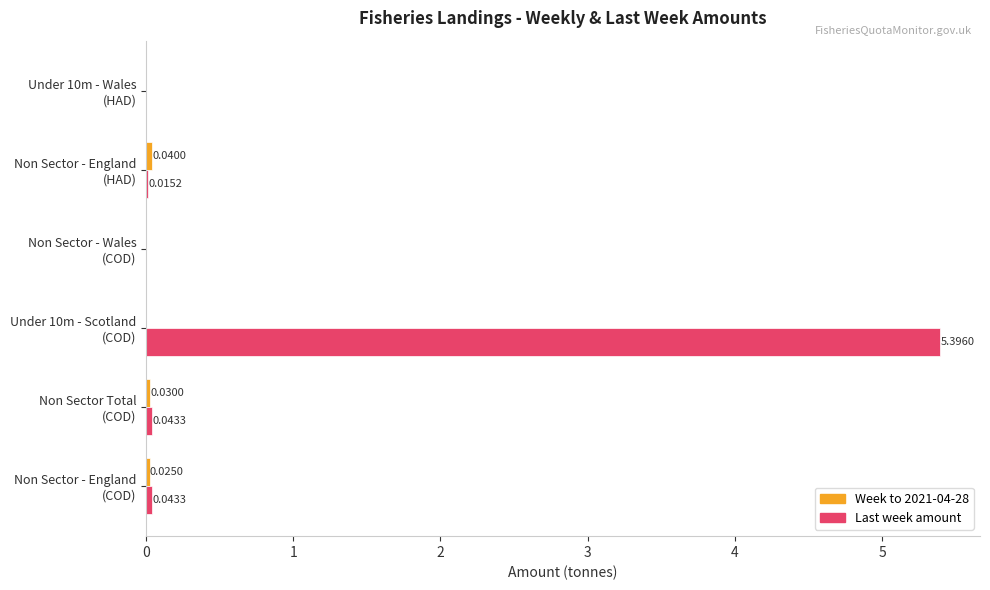

Which series has the largest total across all categories?

Last week amount